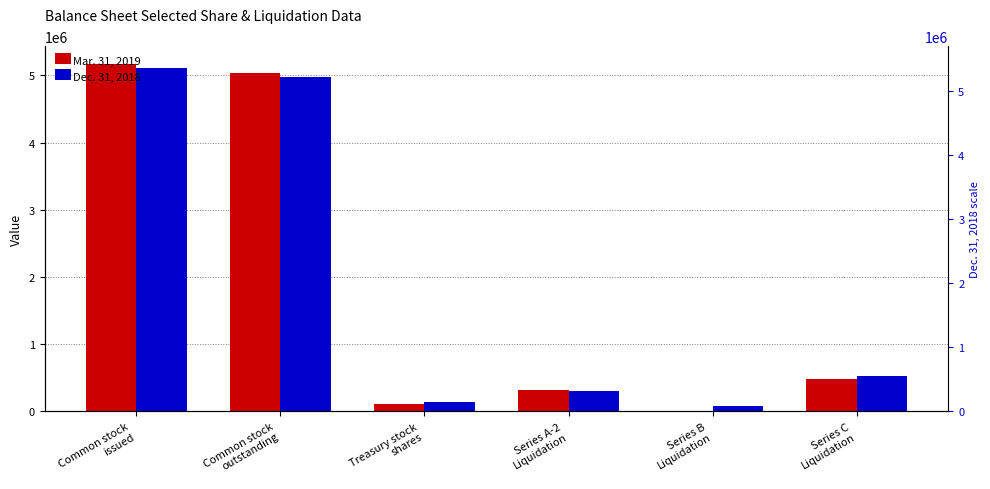

Which series has the widest spread of values?

Mar. 31, 2019